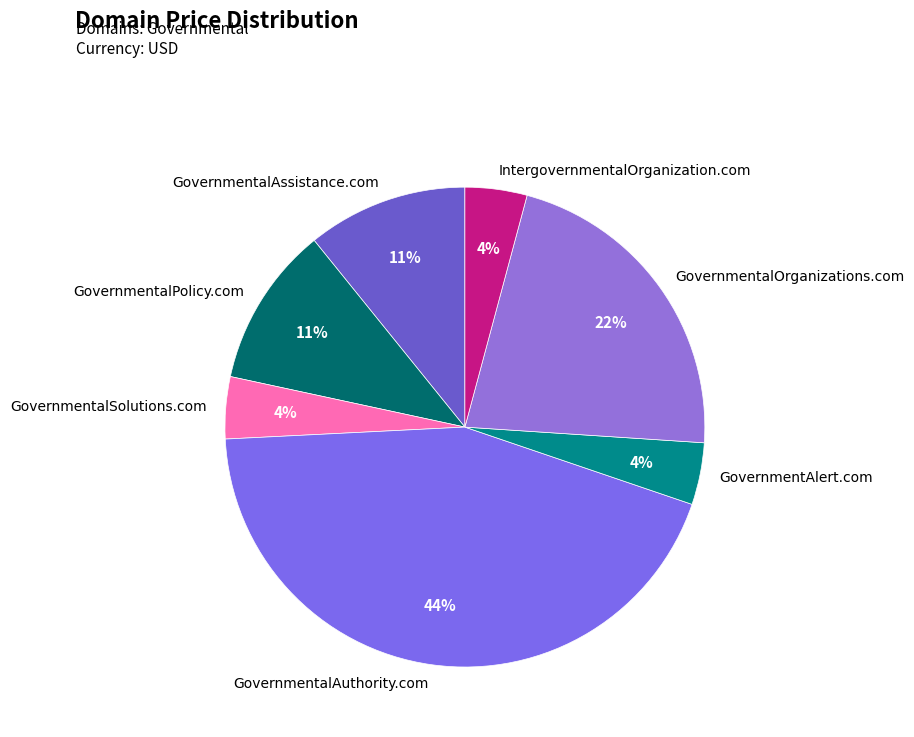

How many slices are in this pie chart?

7